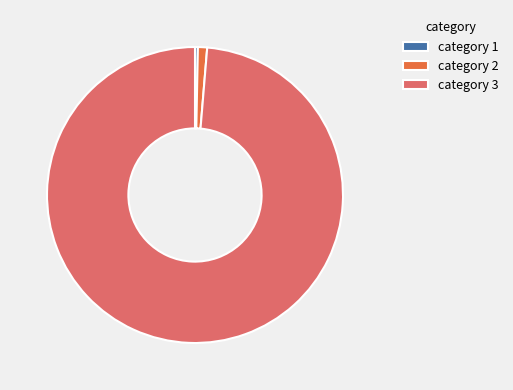

Count the number of slices in the pie.

3